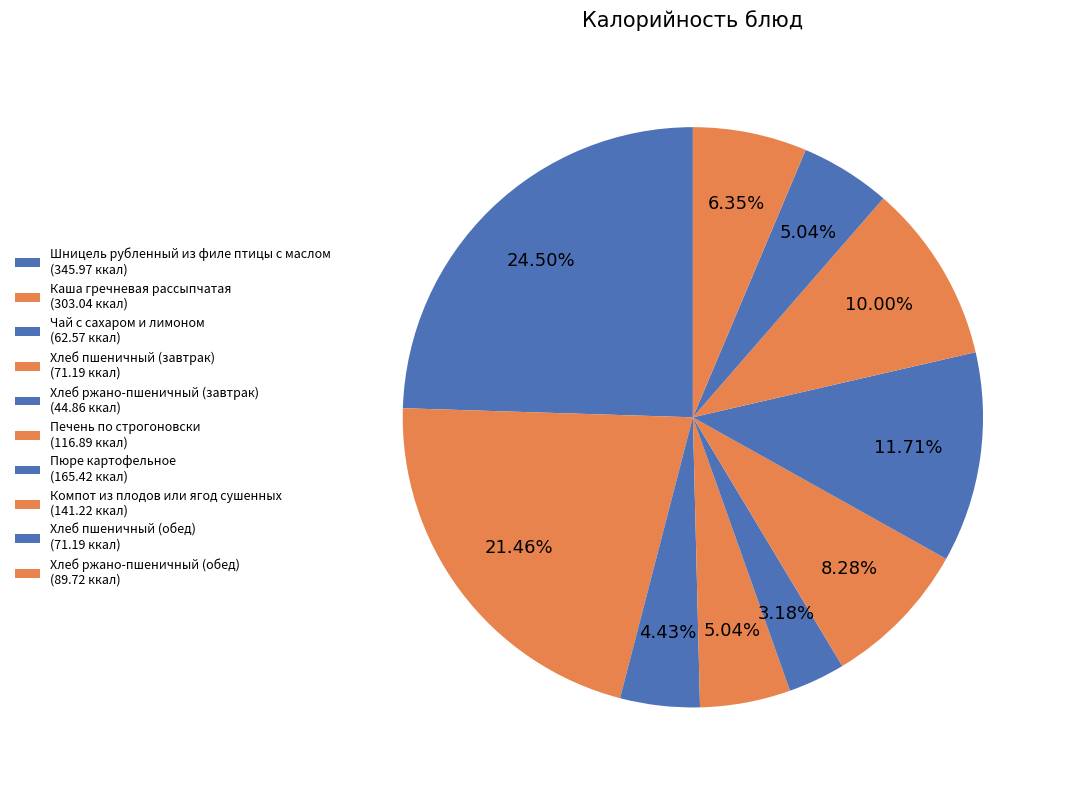

What percentage is the Хлеб ржано-пшеничный (обед) slice, to the nearest percent?

6%